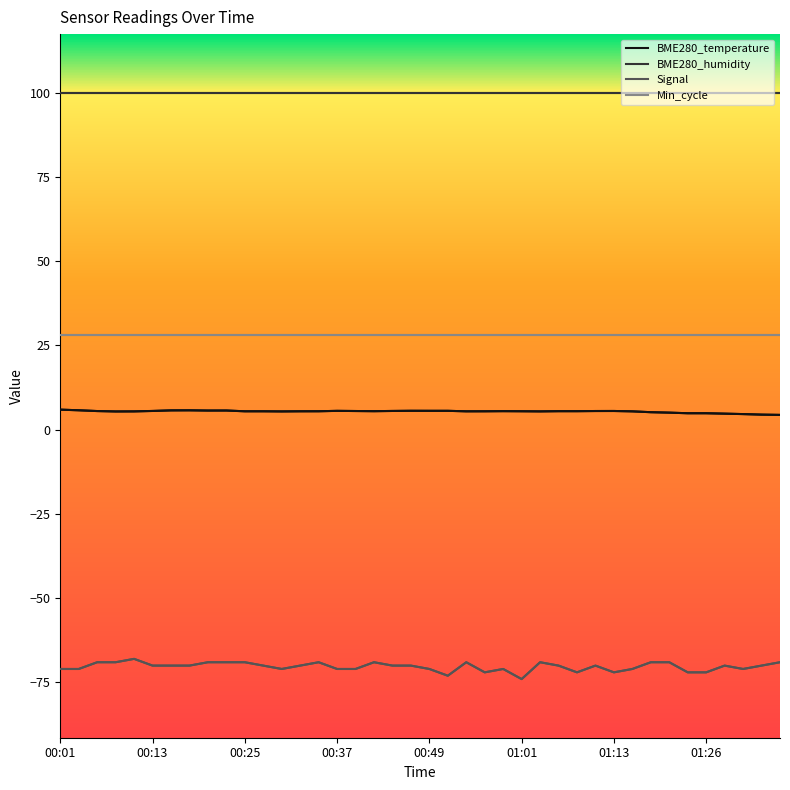

True or false: Min_cycle and BME280_humidity cross at least once.

False